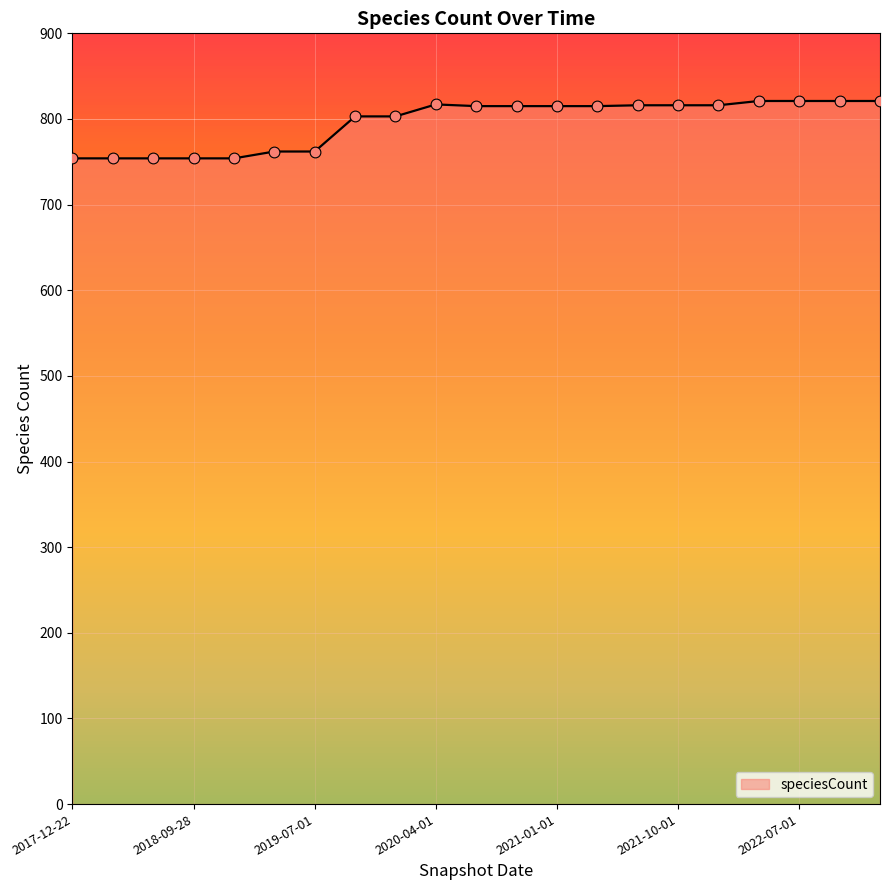

What is the greatest value displayed?

821